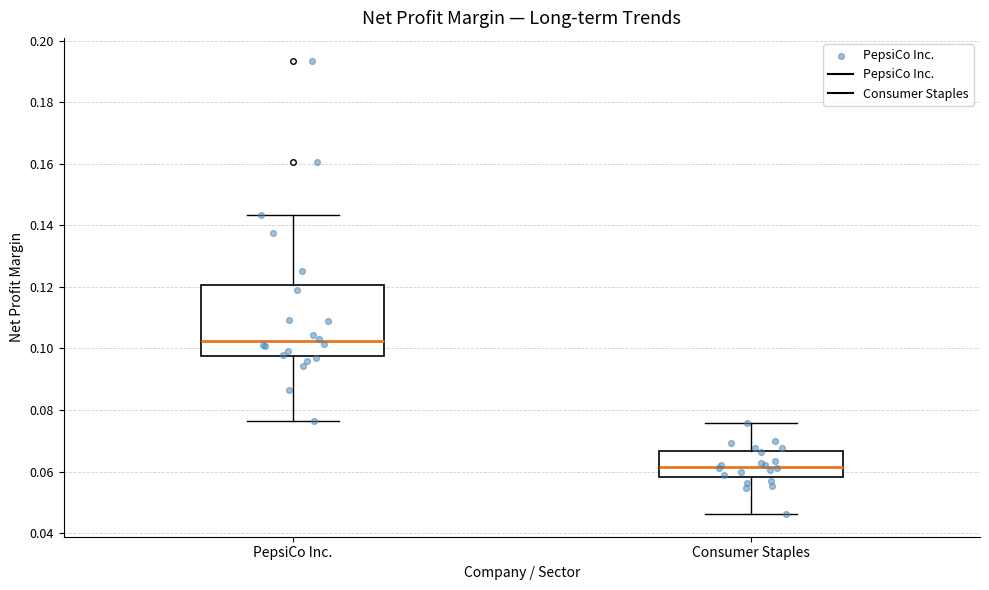

Reading left to right, read every box against the y-axis: the position of its median line, the range the box covers, and the ends of its whiskers. The values are not printed on the chart, so give them approximately, as read against the axis.

PepsiCo Inc.: median 0.102, box 0.098 to 0.120, whiskers 0.076 to 0.144
Consumer Staples: median 0.062, box 0.058 to 0.066, whiskers 0.046 to 0.076